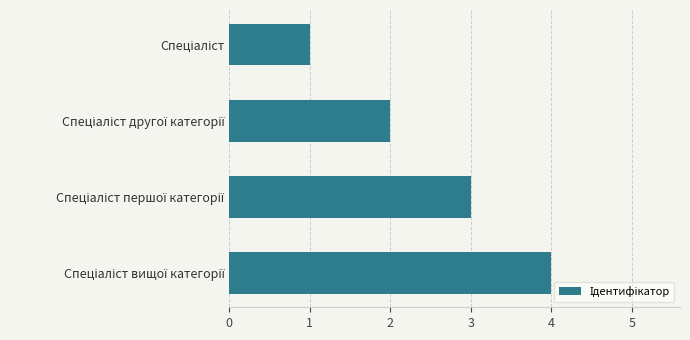

What is the greatest value displayed?

4